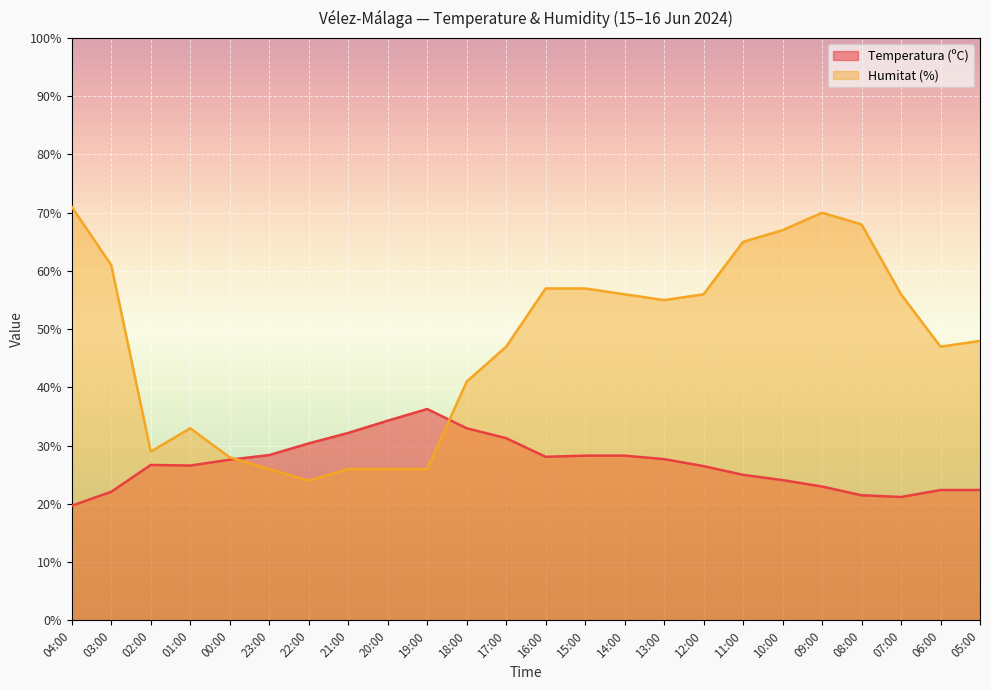

What is the difference between the Humitat (%) values at 12:00 and 03:00?

5.0